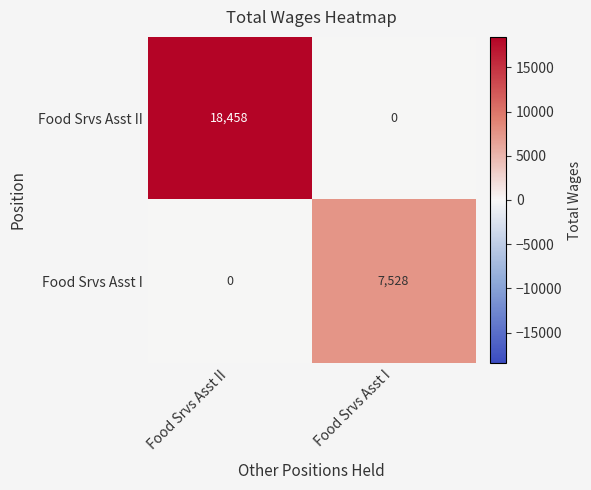

What is the sum of all Food Srvs Asst II values?

18458